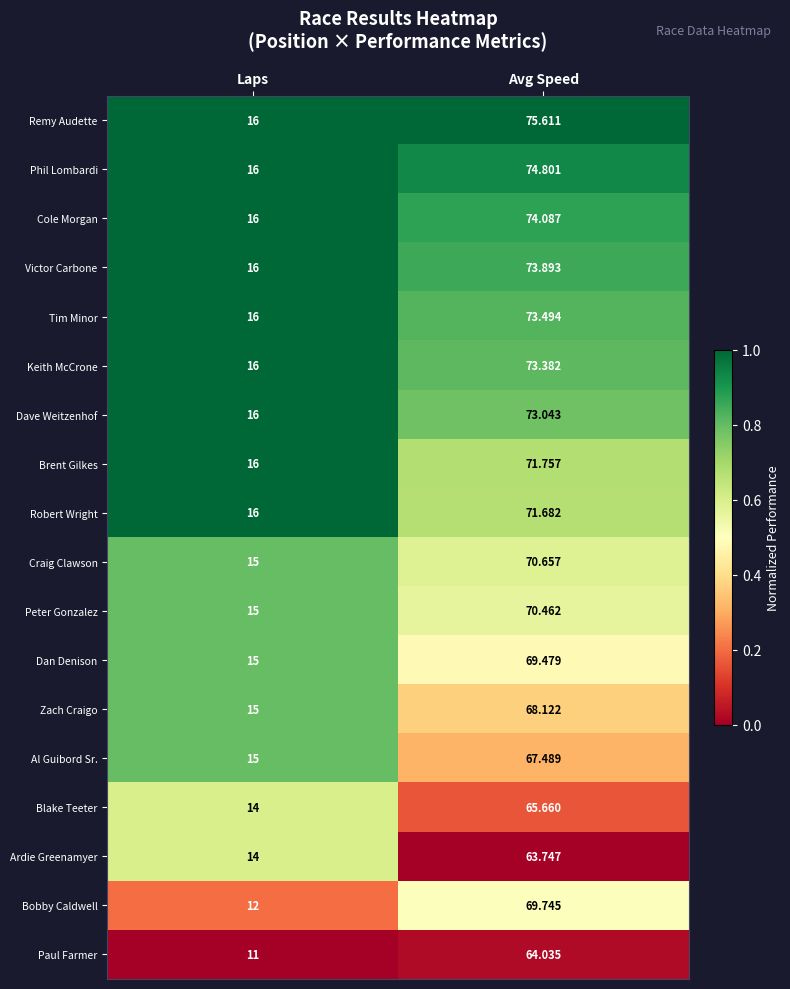

Where is Robert Wright nearest to the value 43?

Laps